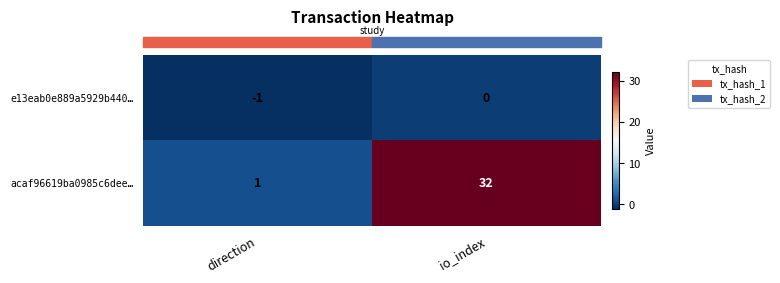

Is it true that acaf96619ba0985c6dee… equals 19 at io_index?

False